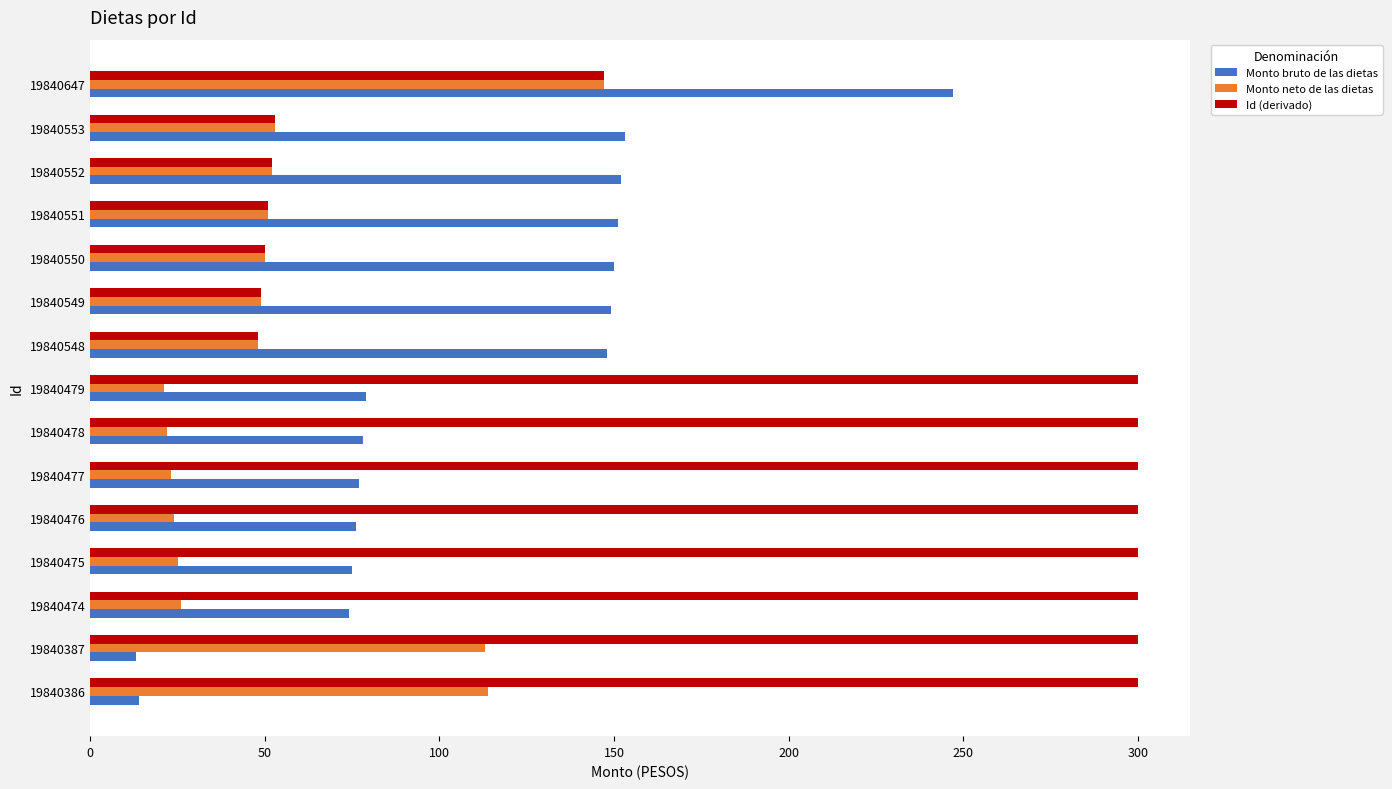

What is the difference between the maximum and minimum values in the Id (derivado) series?

252